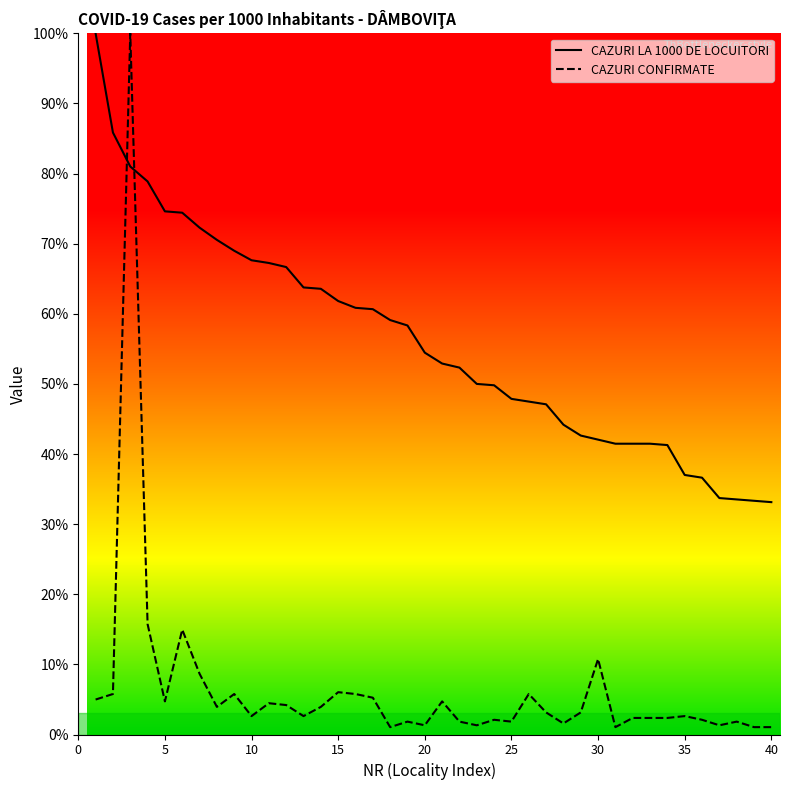

Does the chart display data point markers on the line(s)?

No